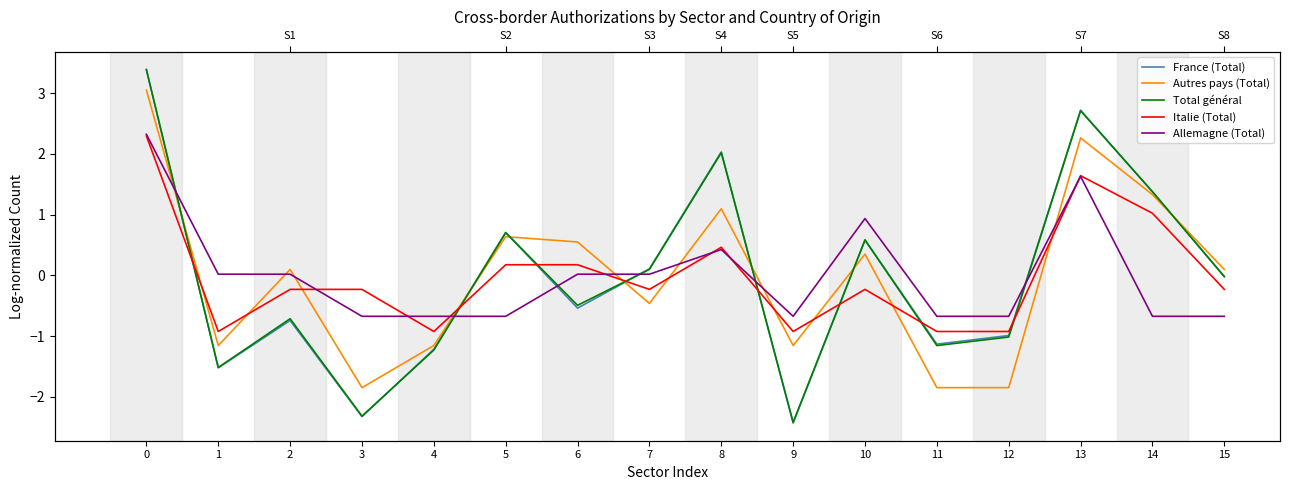

How many intersections are there between Italie (Total) and Total général?

8